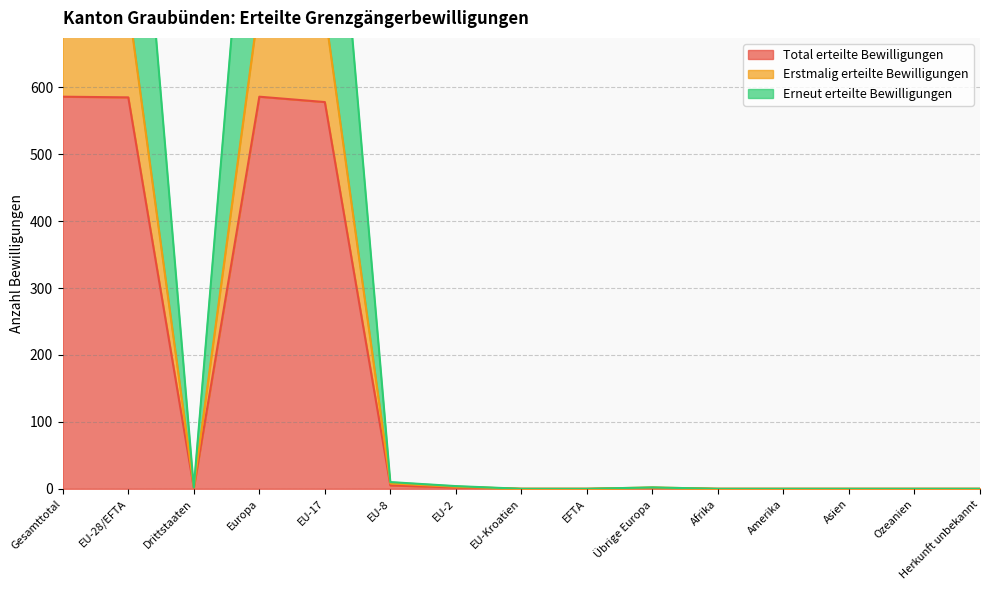

How many values in the Erstmalig erteilte Bewilligungen series exceed 2?

6